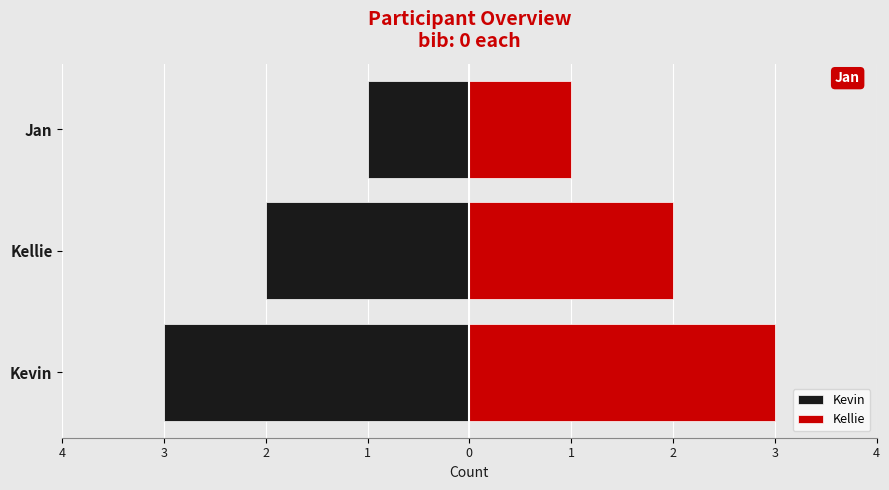

How many bars are there in total?

6